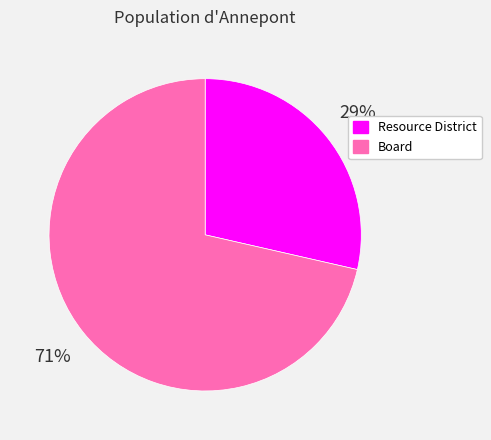

Count the number of slices in the pie.

2